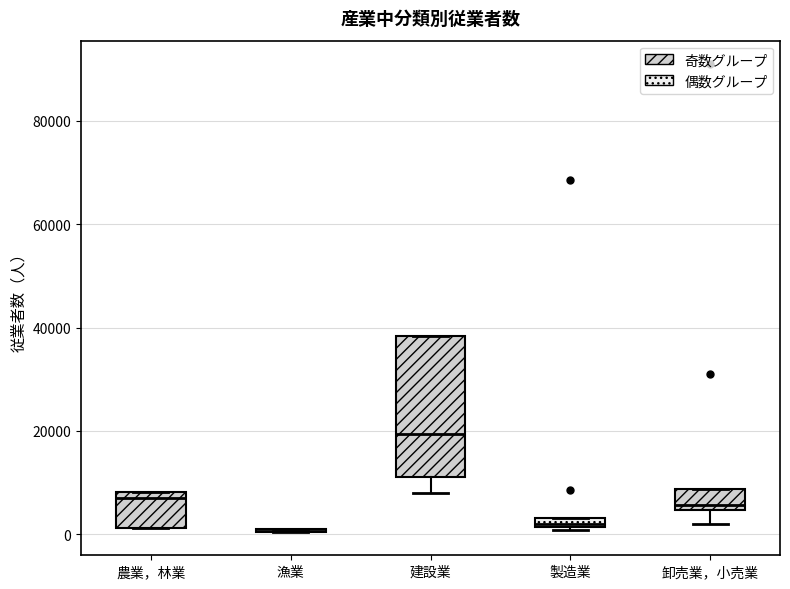

Which box is the tallest, from its lower edge to its upper edge?

建設業